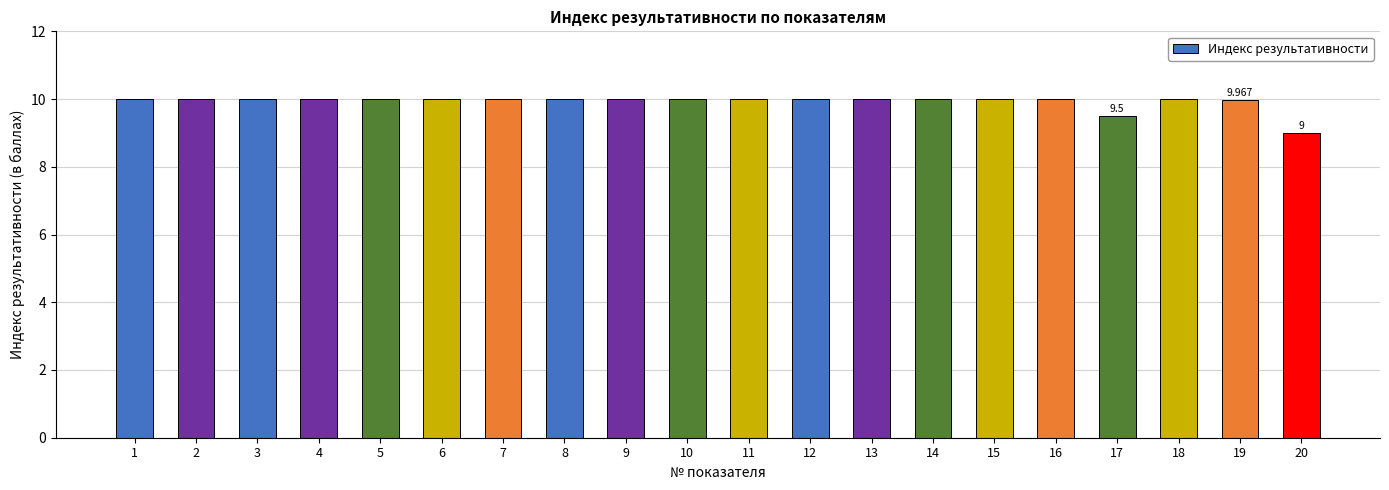

What is the value of the 1st bar from the left?

10.0